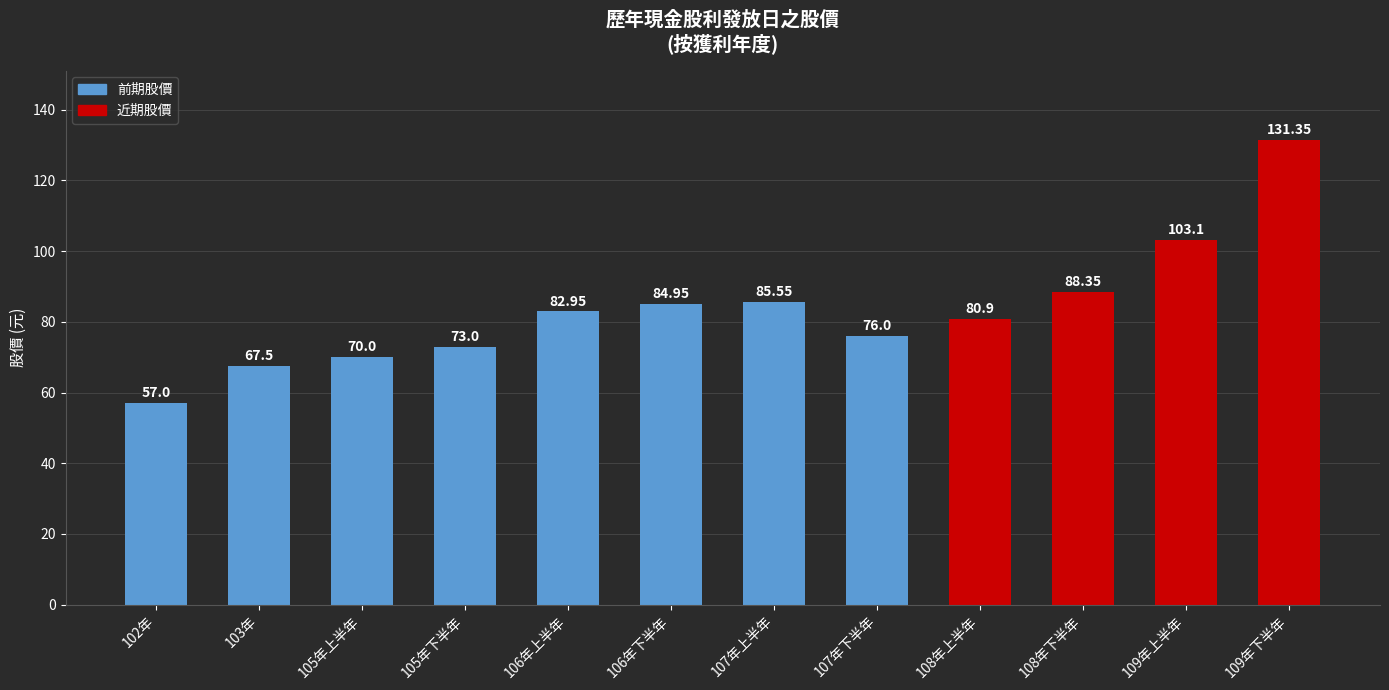

Rank the categories by value from highest to lowest.

109年下半年, 109年上半年, 108年下半年, 107年上半年, 106年下半年, 106年上半年, 108年上半年, 107年下半年, 105年下半年, 105年上半年, 103年, 102年